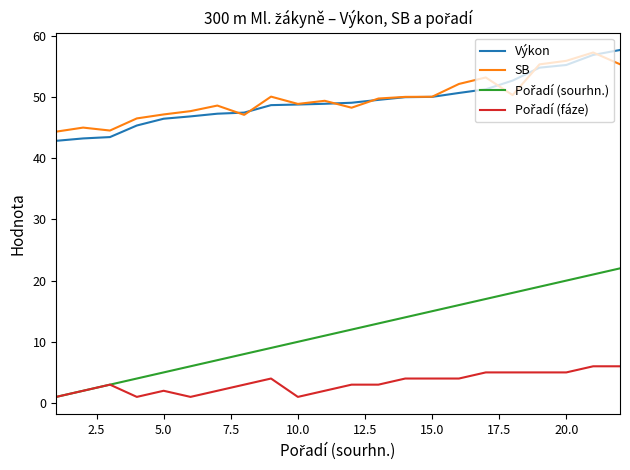

What is the highest value of the Výkon series?

57.7